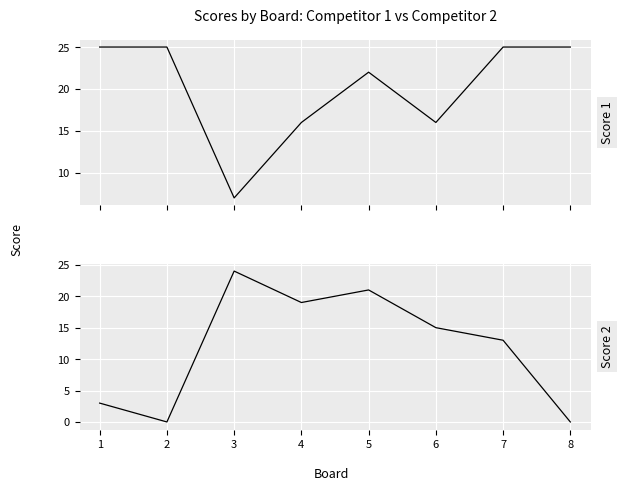

True or false: Score 2 and Score 1 intersect in this chart.

True